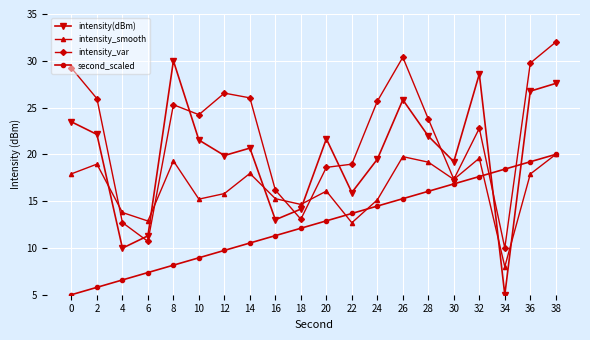

Which series has the widest spread of values?

intensity(dBm)